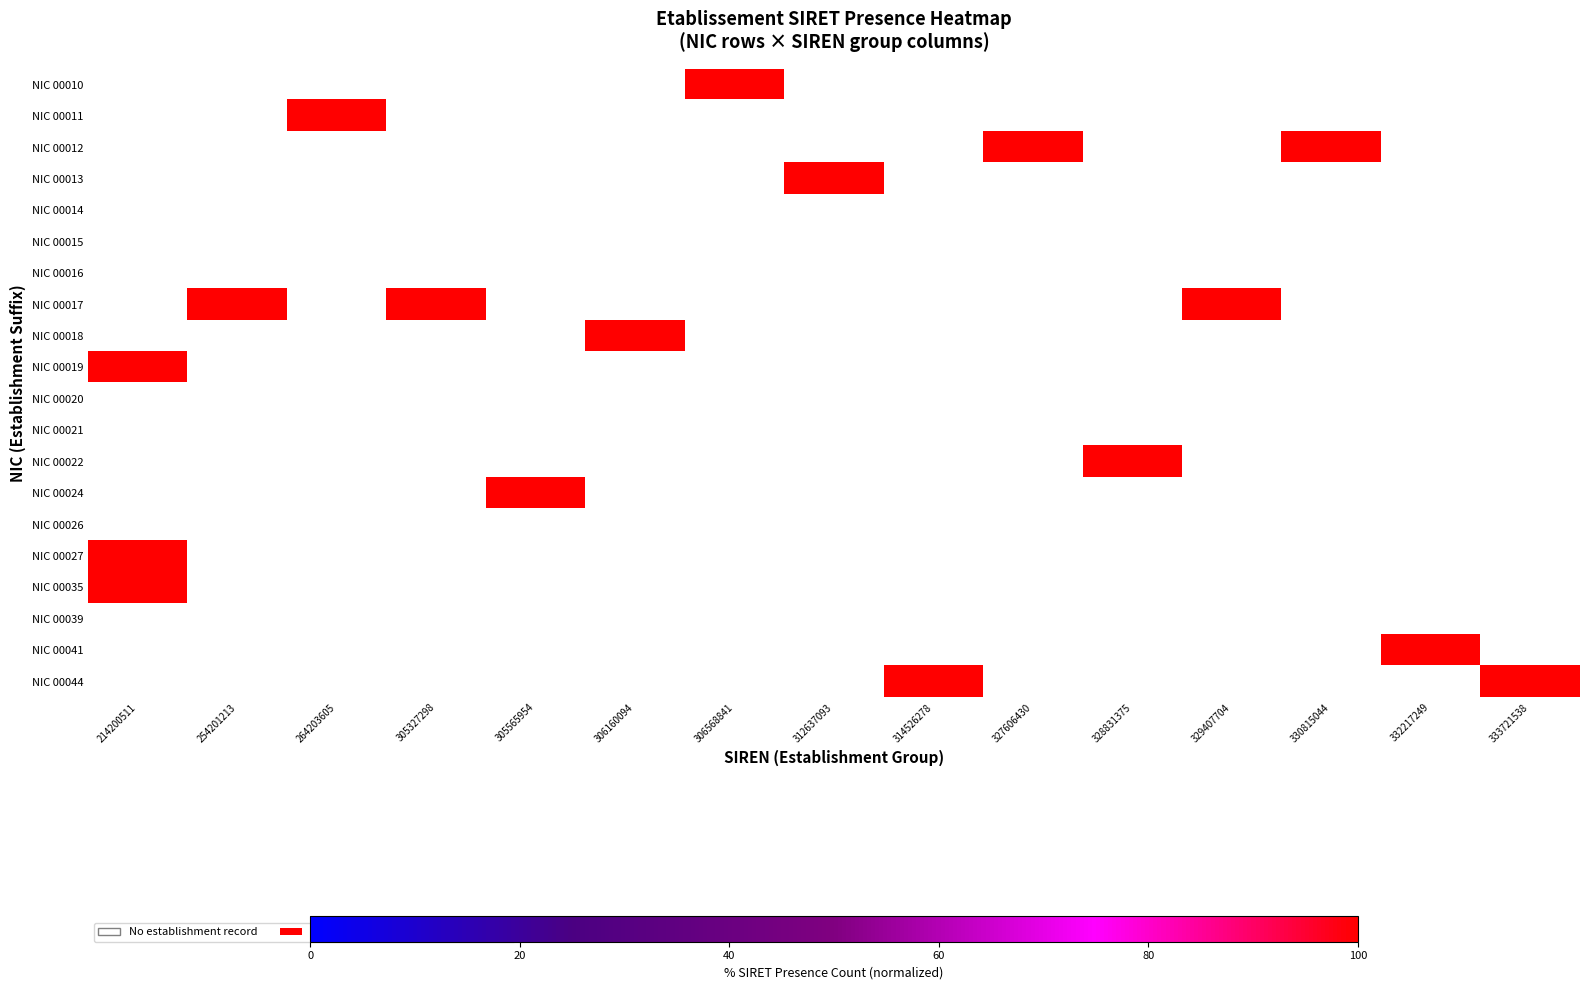

How many series are shown in this chart?

20